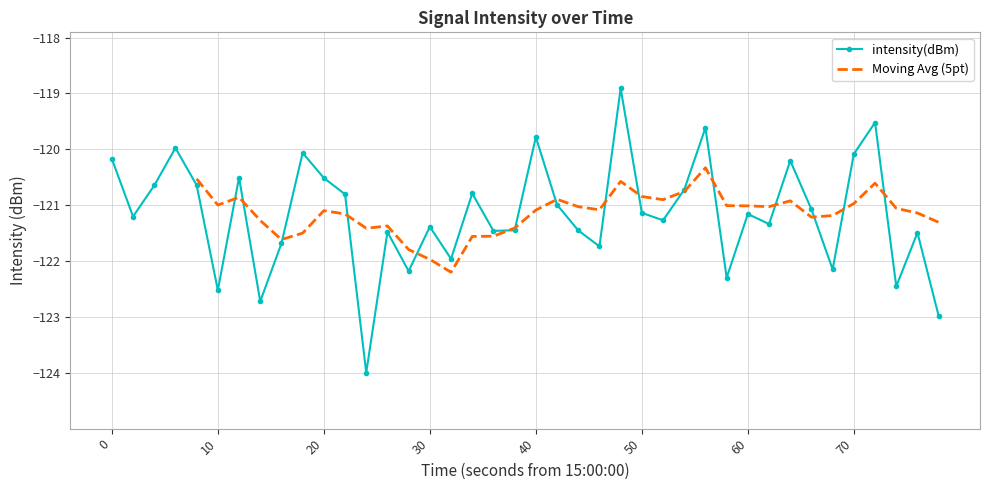

How many interior local peaks does the intensity(dBm) series have?

13